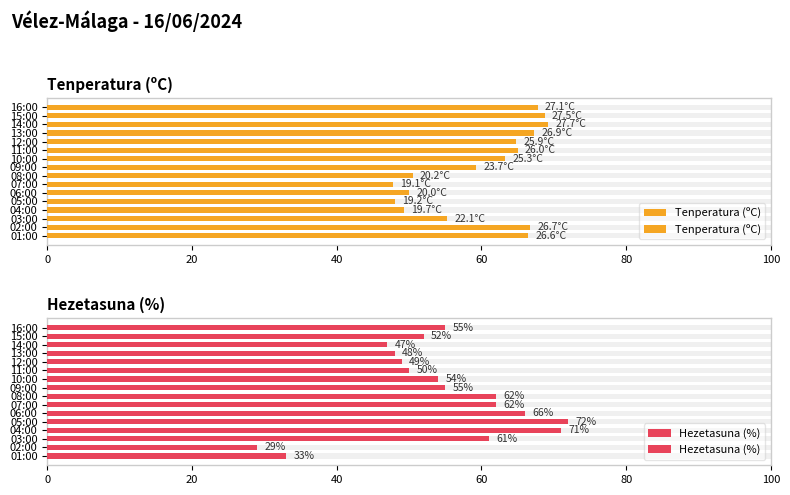

What is the value of the Hezetasuna (%) bar at the 13th from the left?

71.0